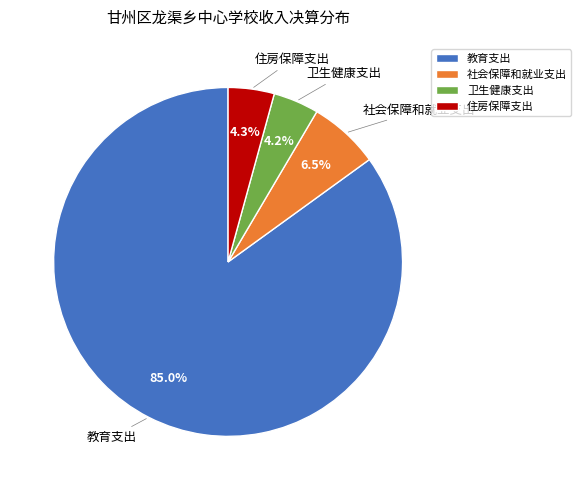

What is the majority slice?

教育支出